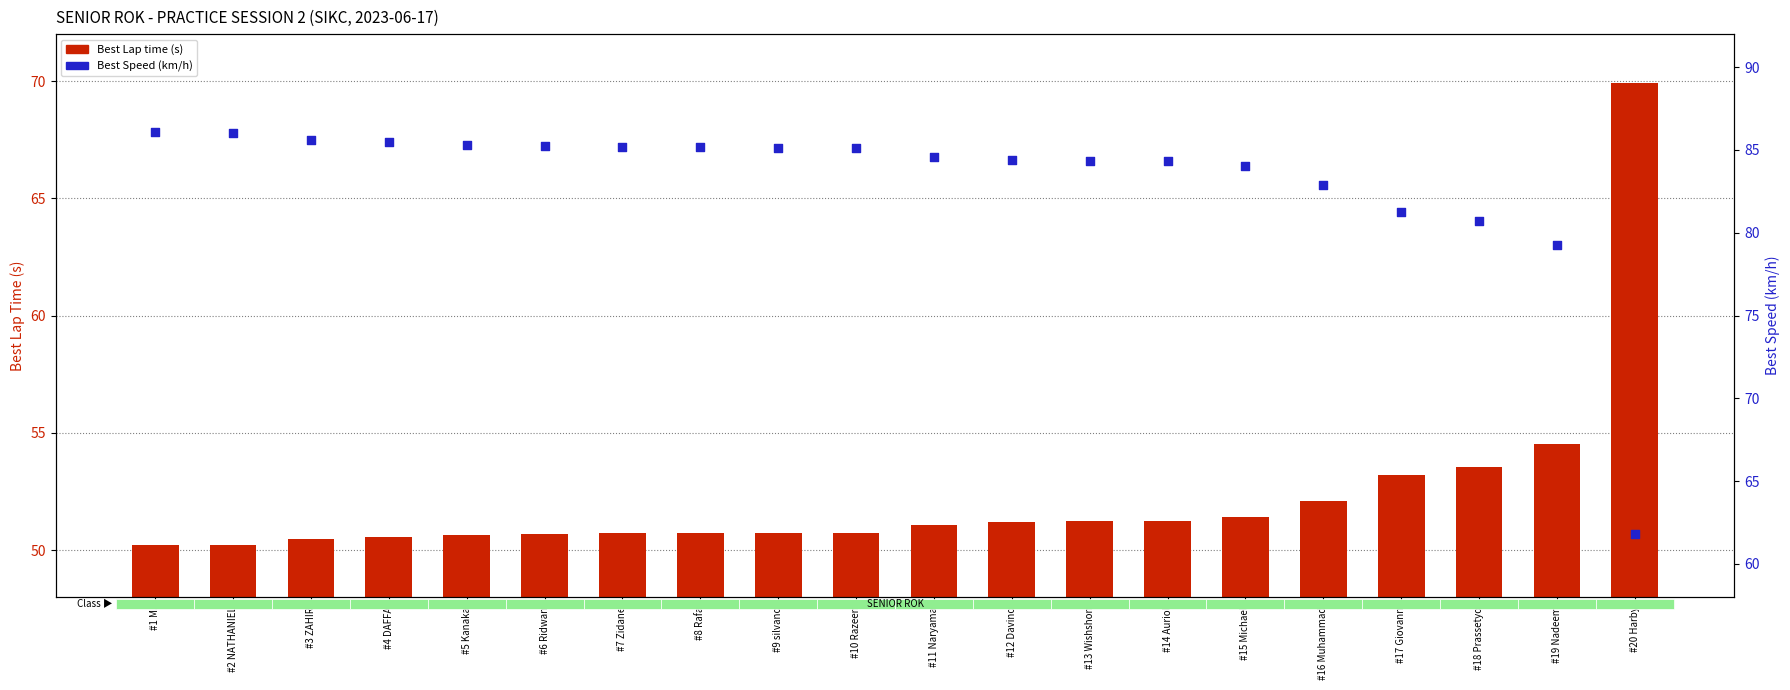

Which series reaches the maximum Y coordinate?

Best Speed (km/h)